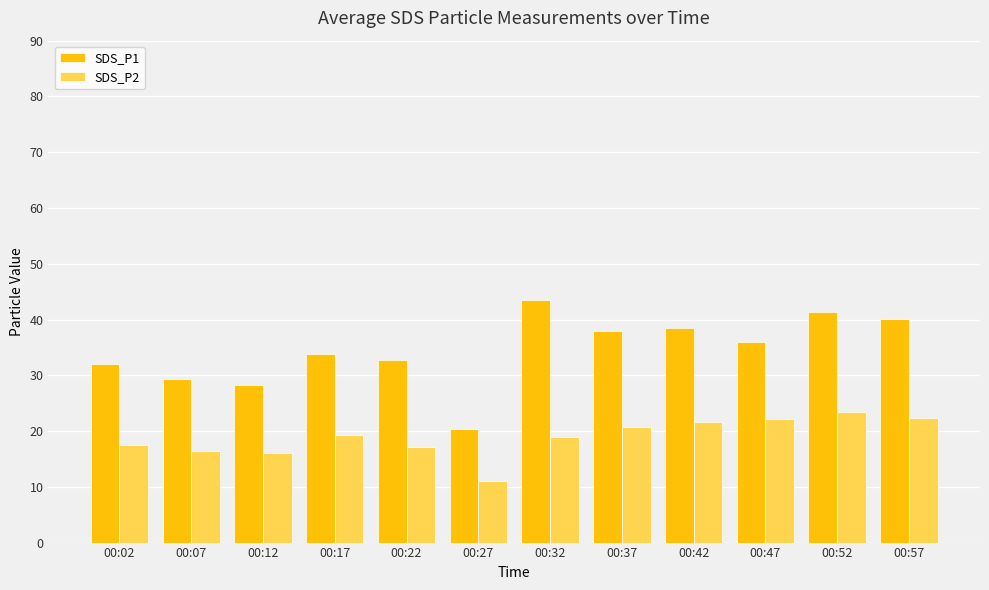

Is it true that SDS_P2 equals 4.9 at 00:52?

False